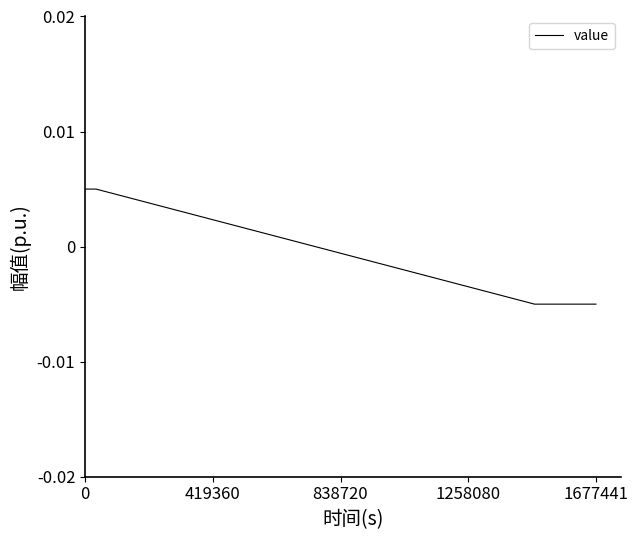

How many values are below 0?

2